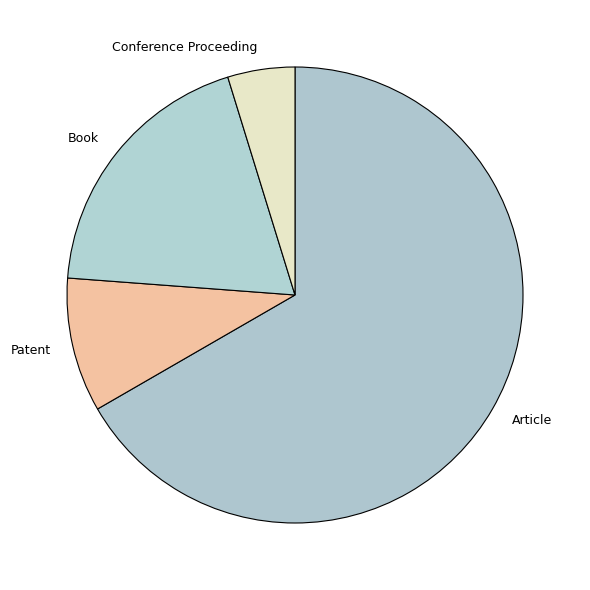

What is the ratio of the value at Article to the value at Patent?

7.0